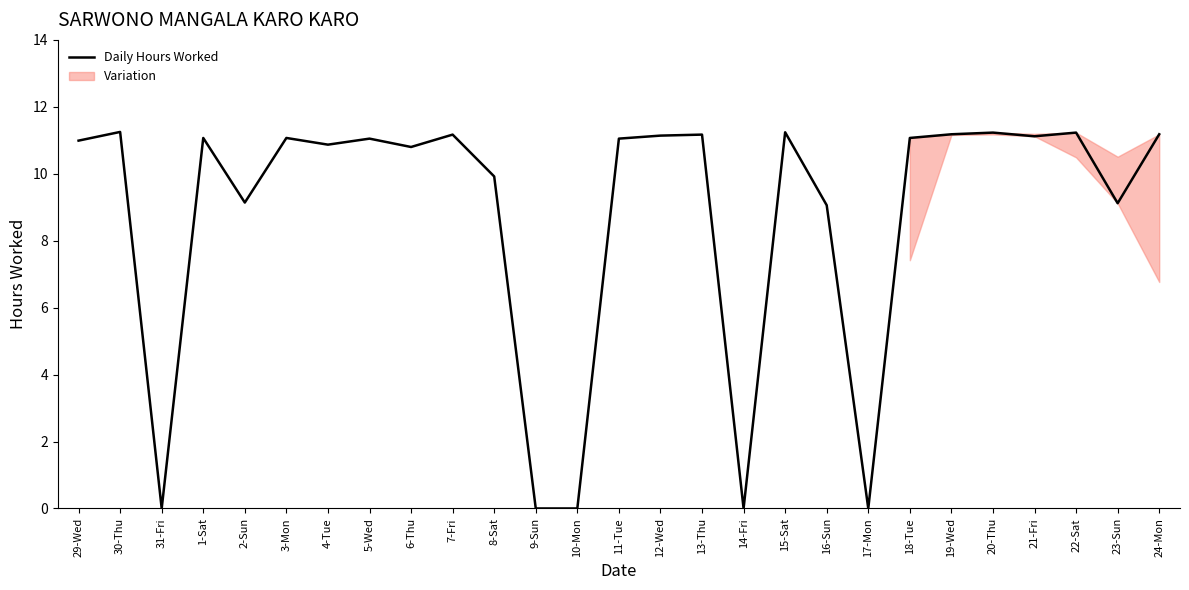

How many lines are shown in the chart?

1